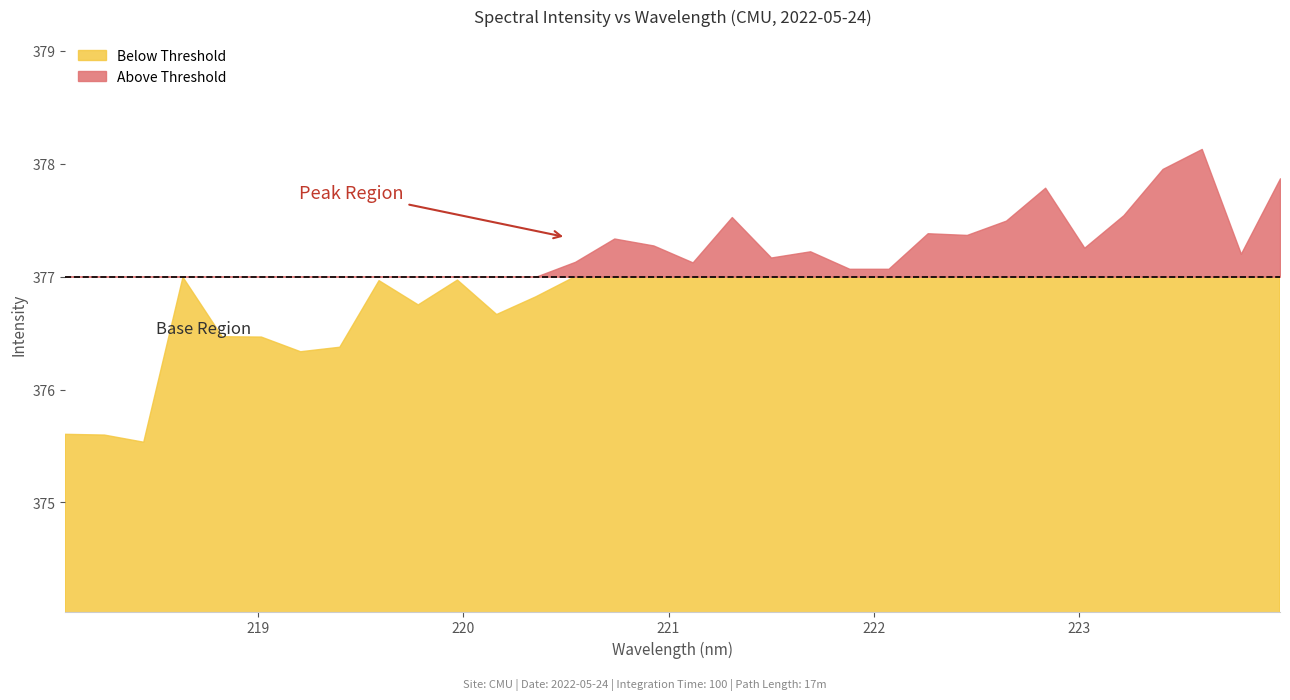

The chart shows a value of 146.5 at 220.1623. True or false?

False